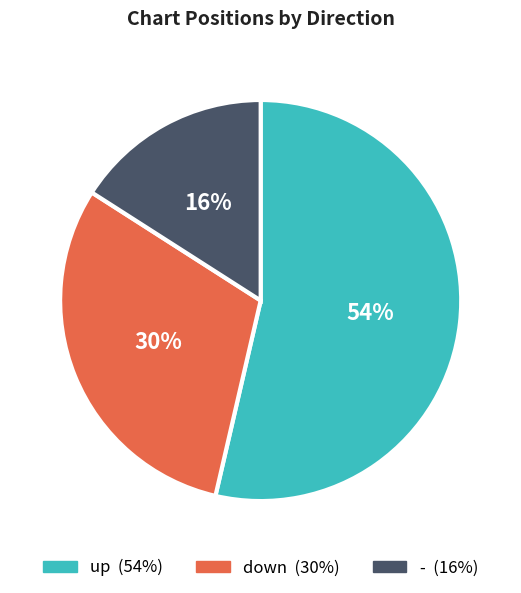

What is the largest slice in the pie chart?

up